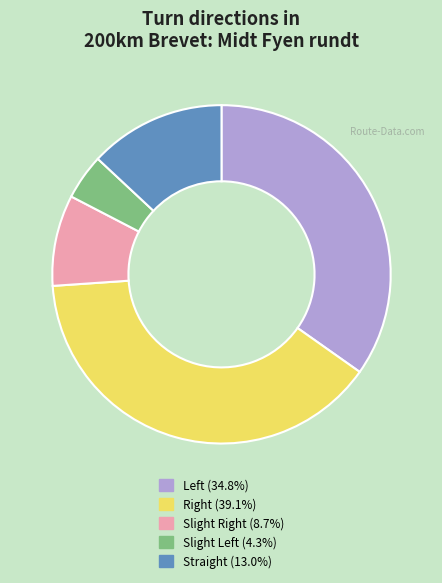

Rank the categories by value from lowest to highest.

Slight Left, Slight Right, Straight, Left, Right